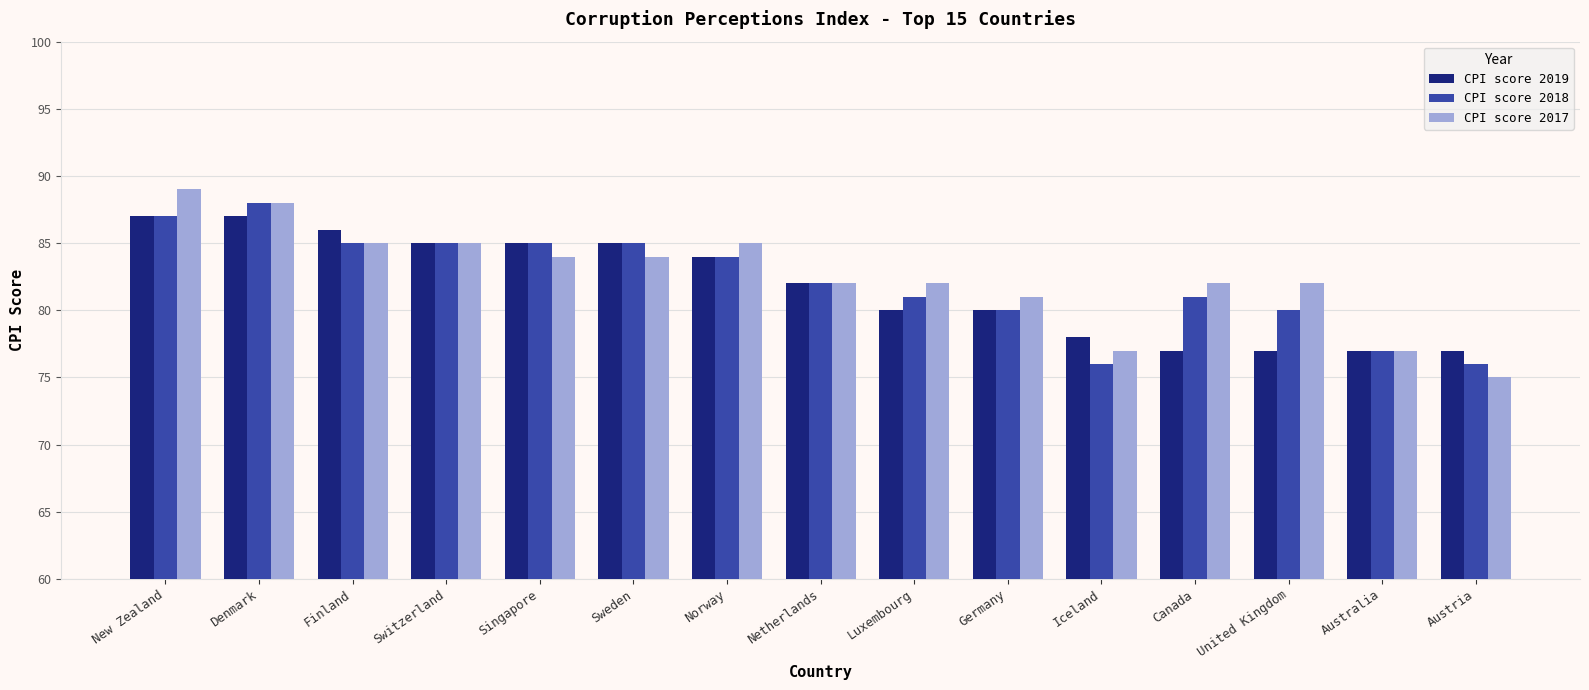

Are the bars horizontal?

No